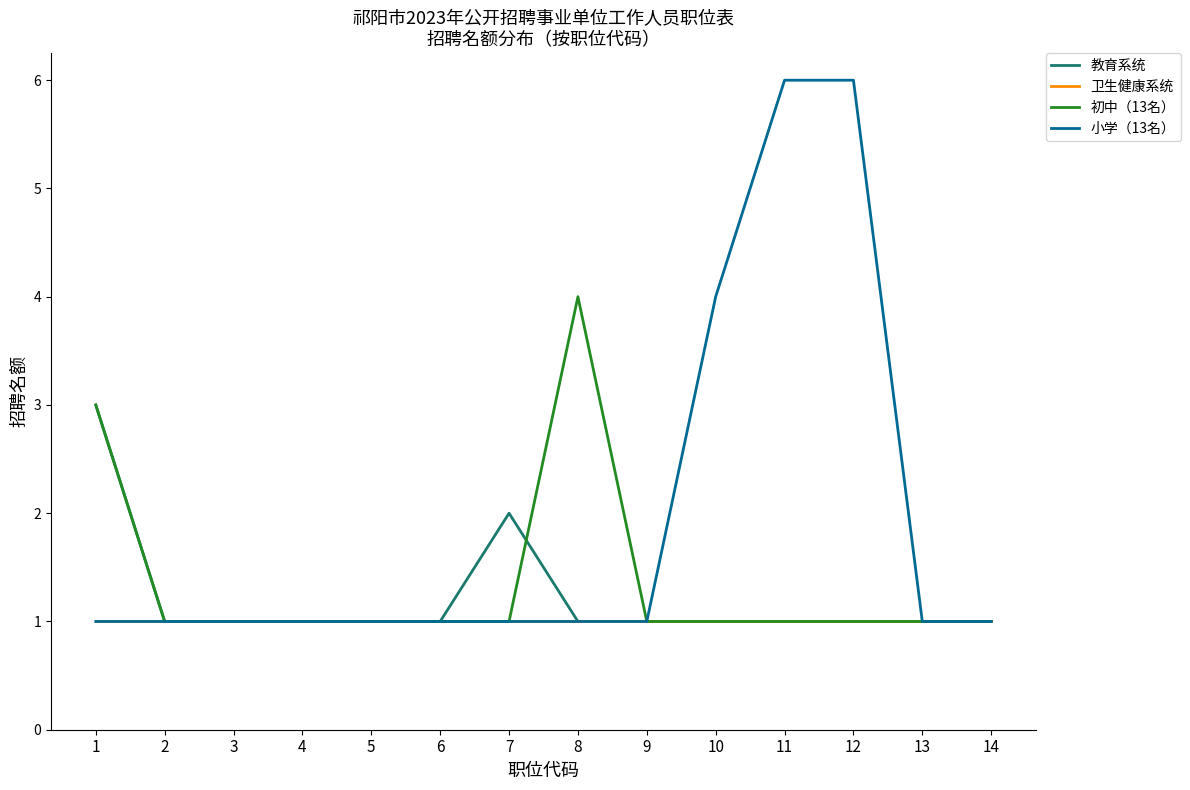

Is it true that 卫生健康系统 equals 0 at 6?

False